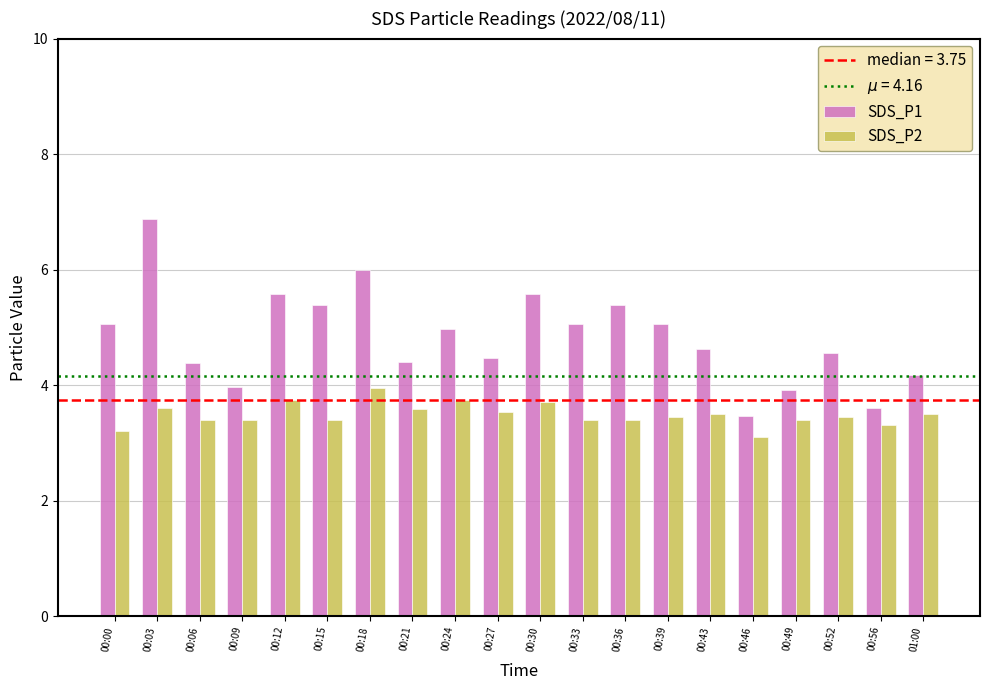

The SDS_P2 series shows 3.3 at 00:56. True or false?

True